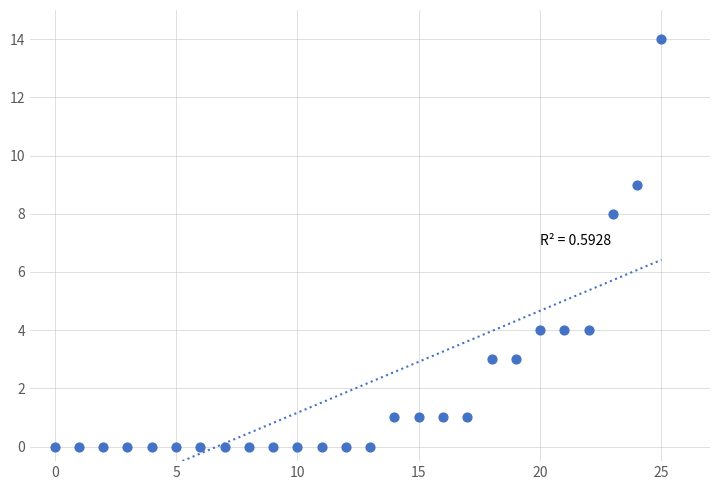

What is the range of Y values (max minus min)?

14